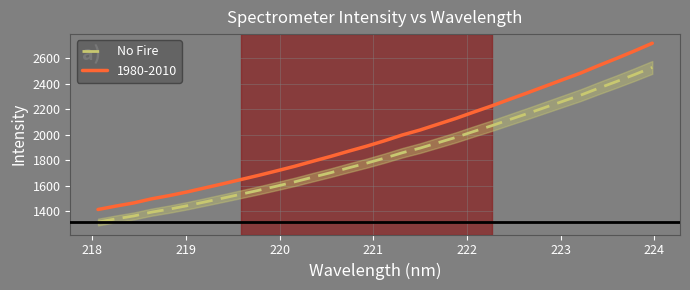

True or false: No Fire and 1980-2010 cross at least once.

False